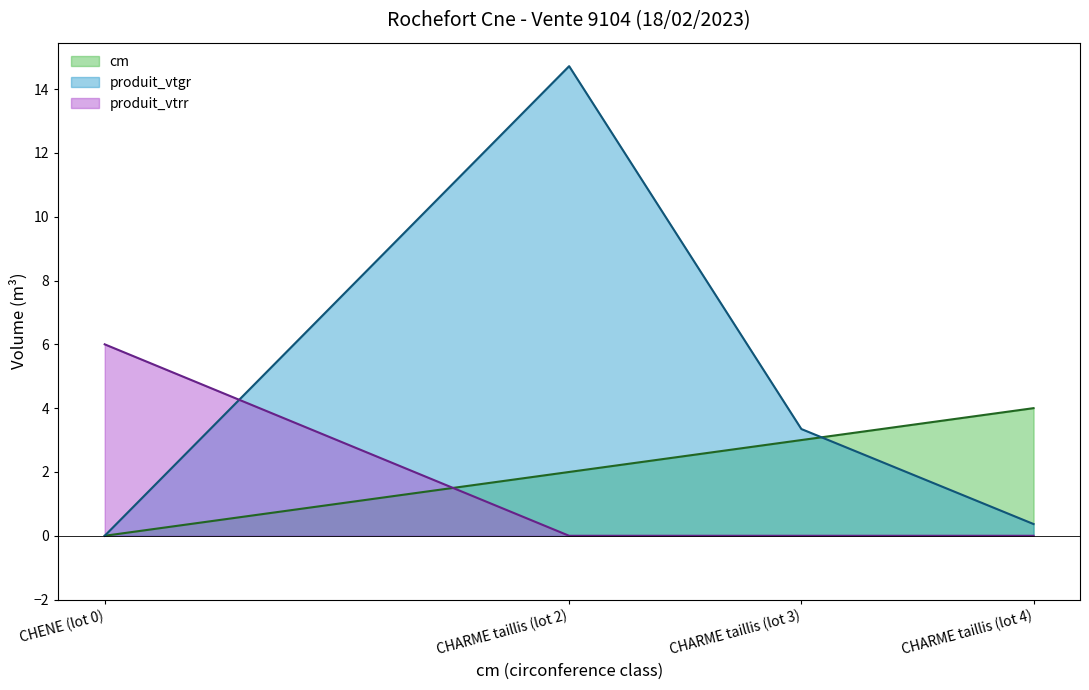

What is the sum of all produit_vtgr (line) values?

18.4